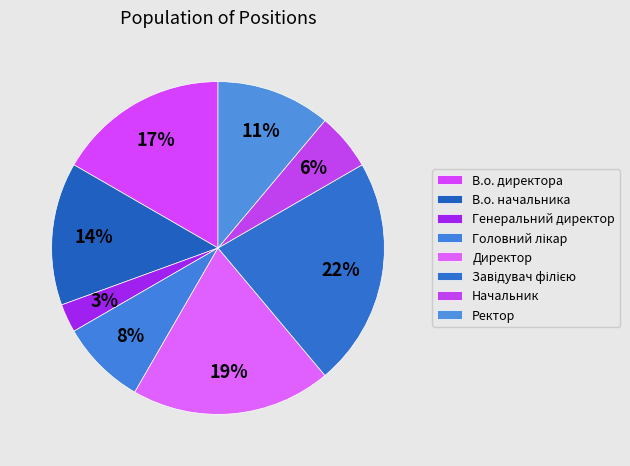

How many slices are in this pie chart?

8